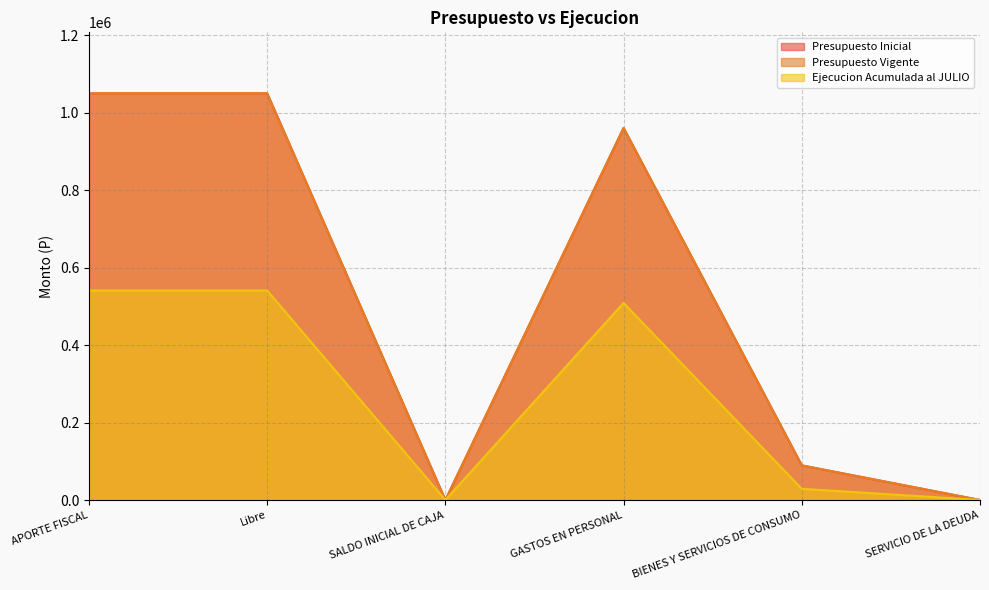

True or false: Presupuesto Inicial has more than 2 points higher than both neighbors.

False